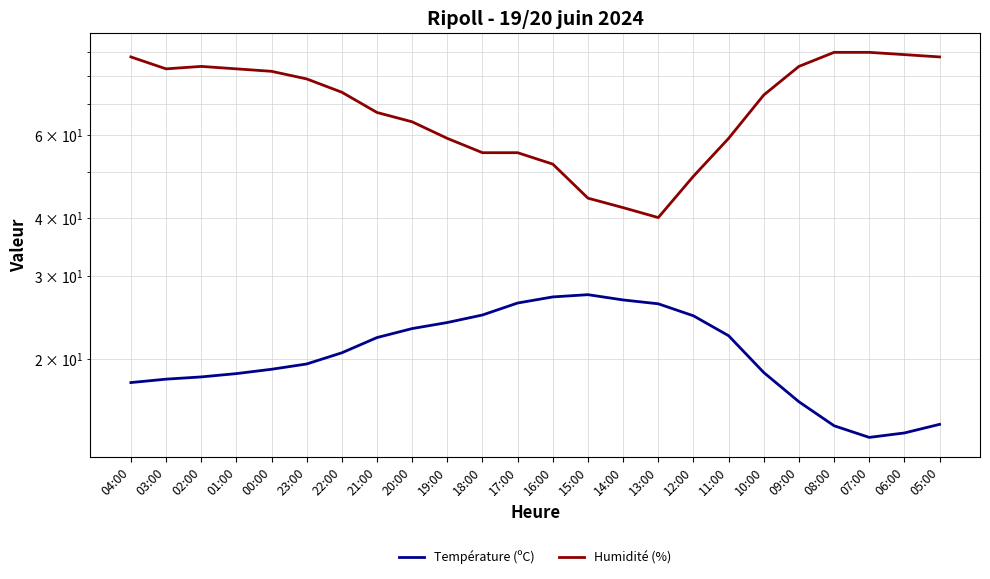

Which series has the largest range (max minus min)?

Humidité (%)